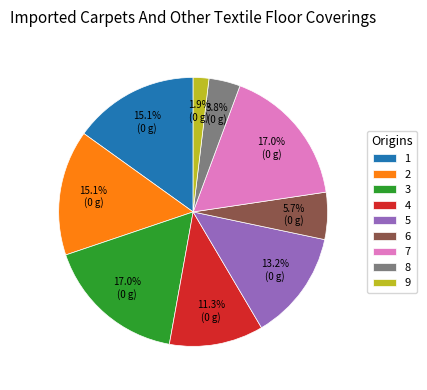

Is it true that 4 is 1% of the pie?

False